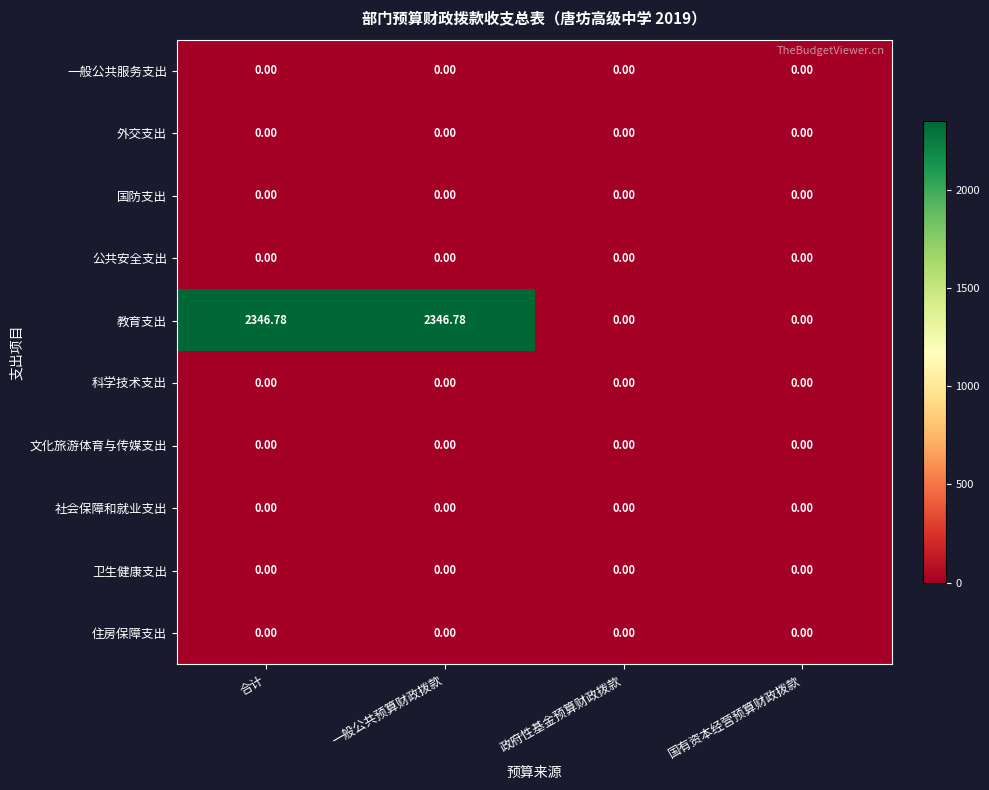

Which series has the largest total across all categories?

教育支出